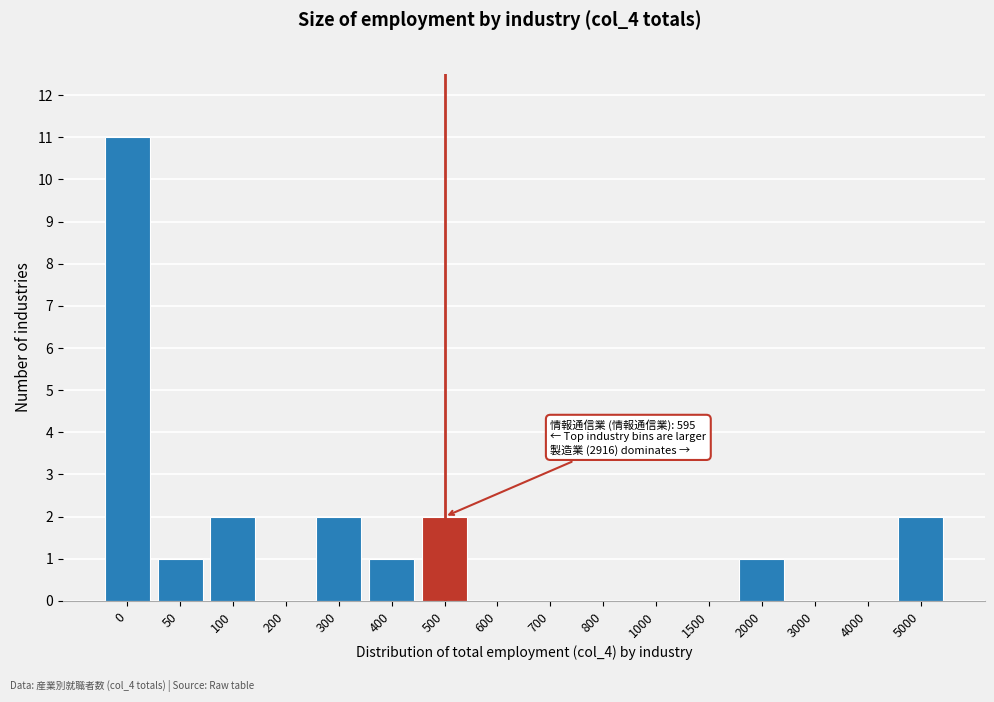

Reading left to right, what are all the values shown in this chart?

0=11	50=1	100=2	200=0	300=2	400=1	500=2	600=0	700=0	800=0	1000=0	1500=0	2000=1	3000=0	4000=0	5000=2